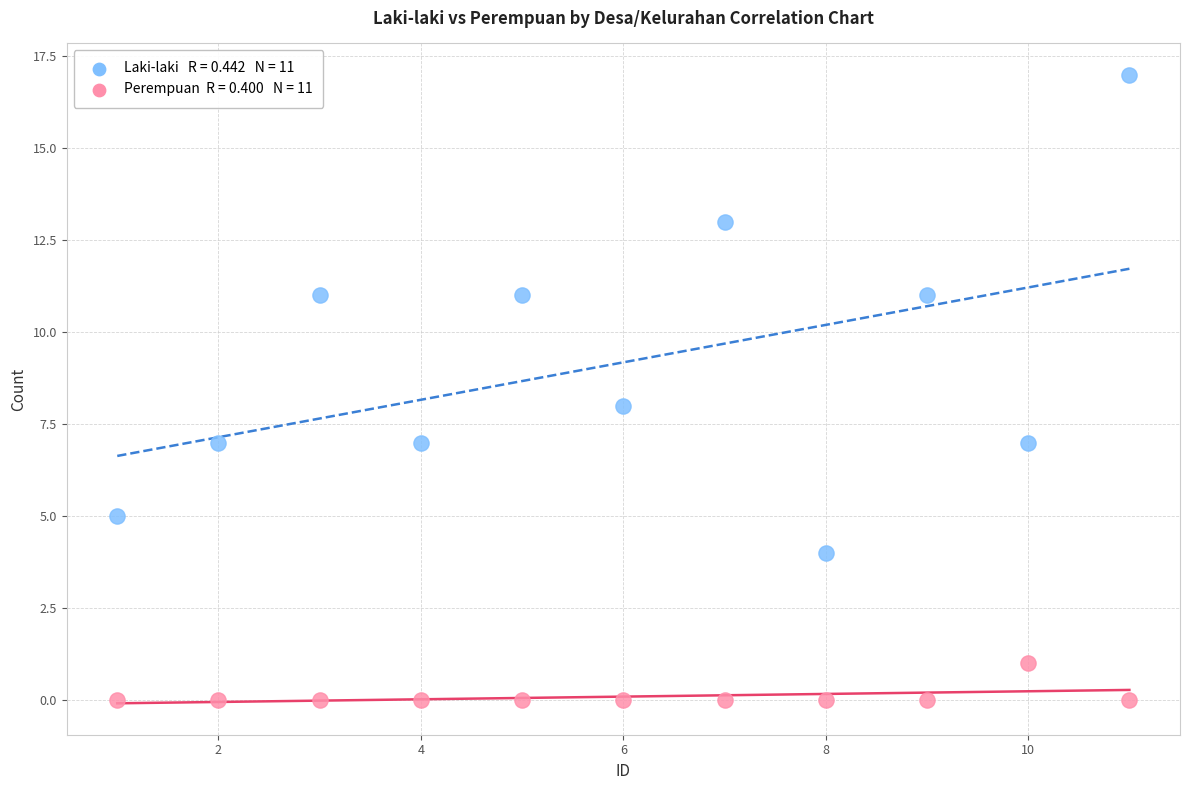

Across all data points, what is the range of Y values (max minus min)?

17